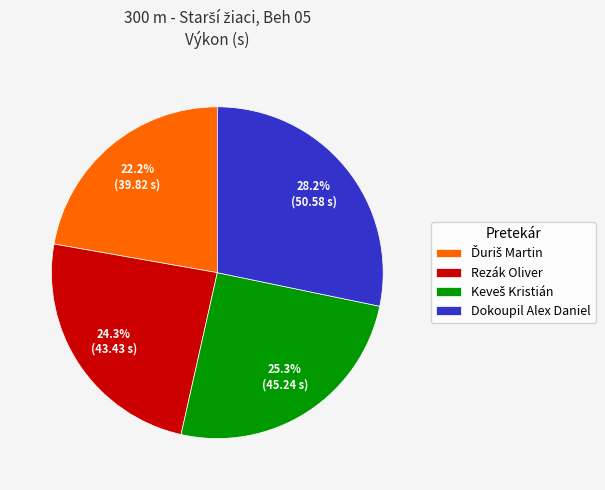

Is there any slice that represents more than half of the pie?

No